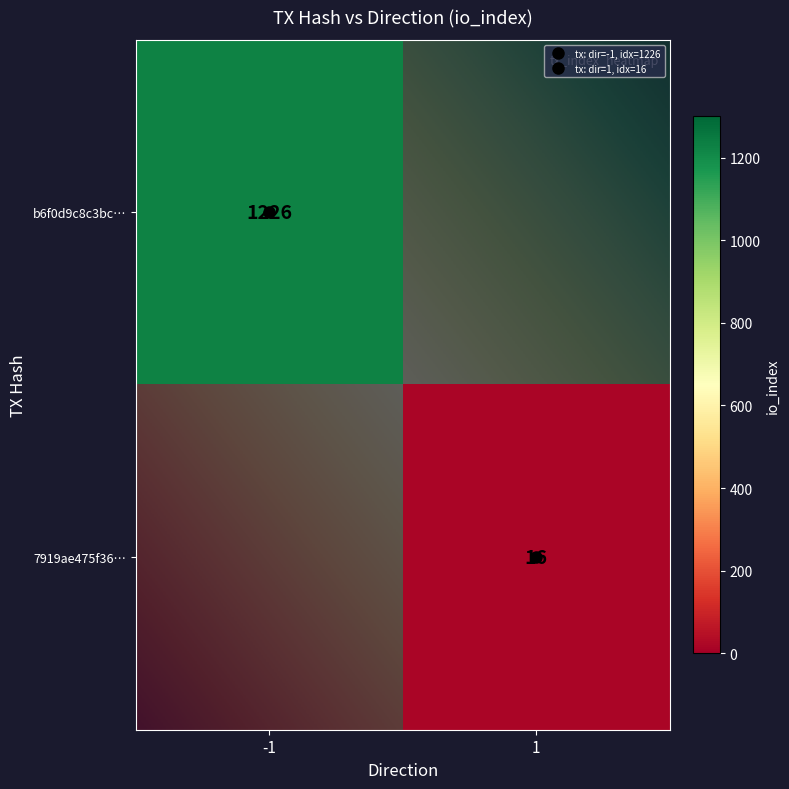

How many values in the b6f0d9c8c3bc5b00464a9394bab92f43d43f833 series are below 1226?

1